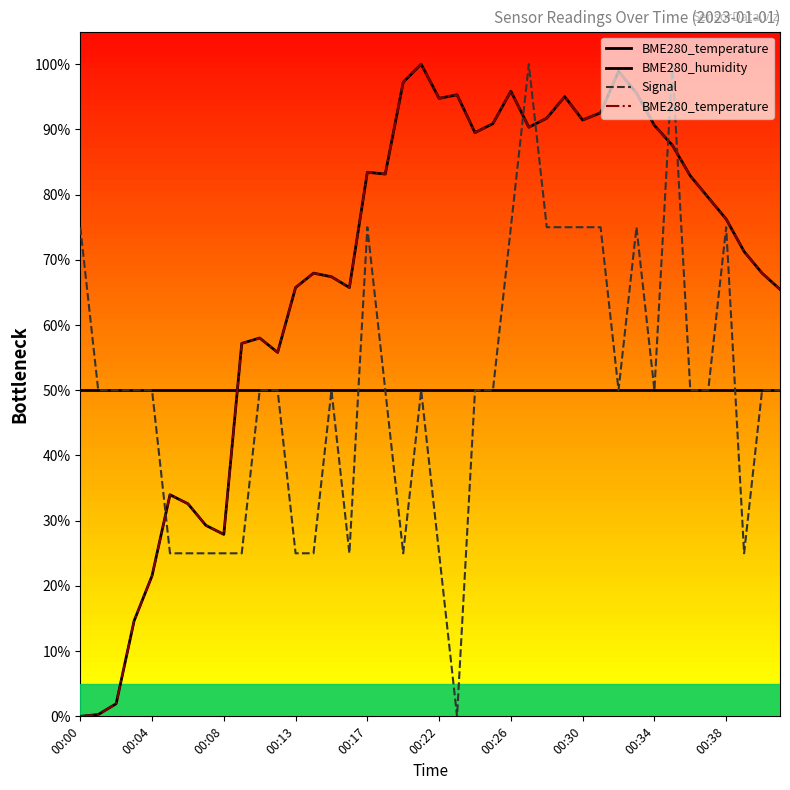

How many positive values does the Signal series have?

39